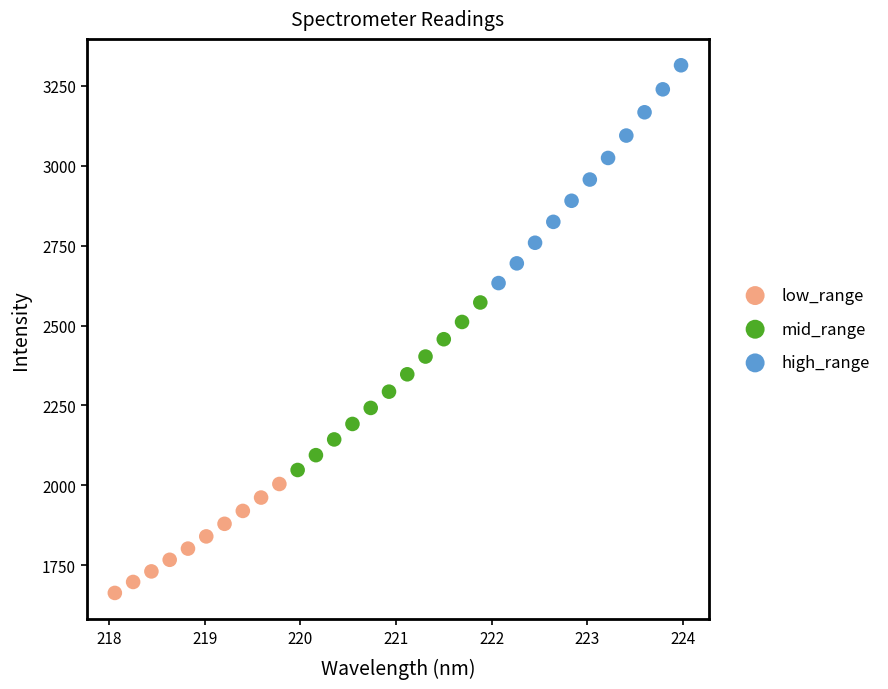

Which series contains the highest Y value?

high_range